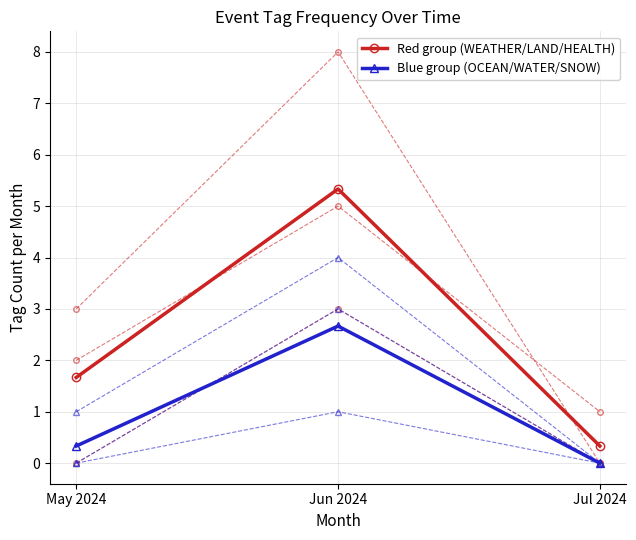

How many Blue group (OCEAN/WATER/SNOW) values are between 0 and 2?

2